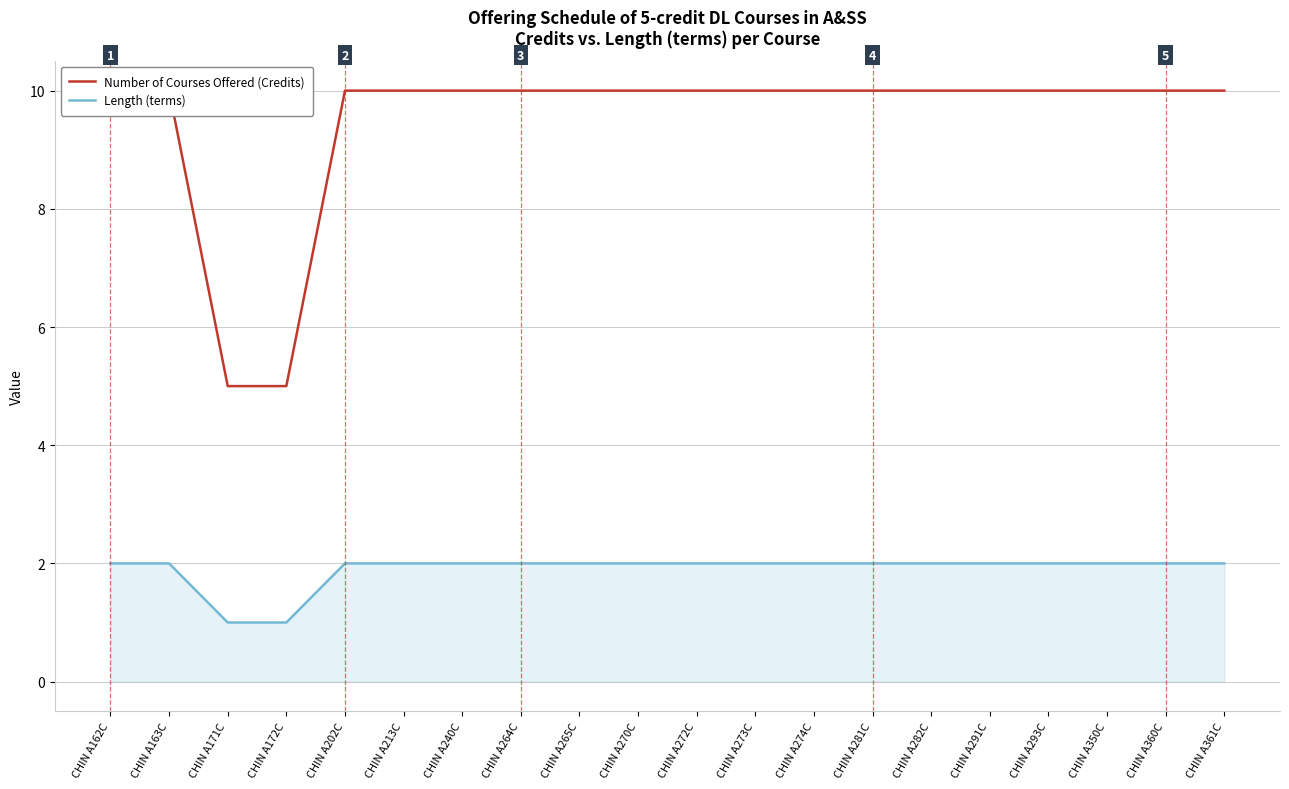

True or false: Number of Courses Offered (Credits) and Length (terms) cross at least once.

False